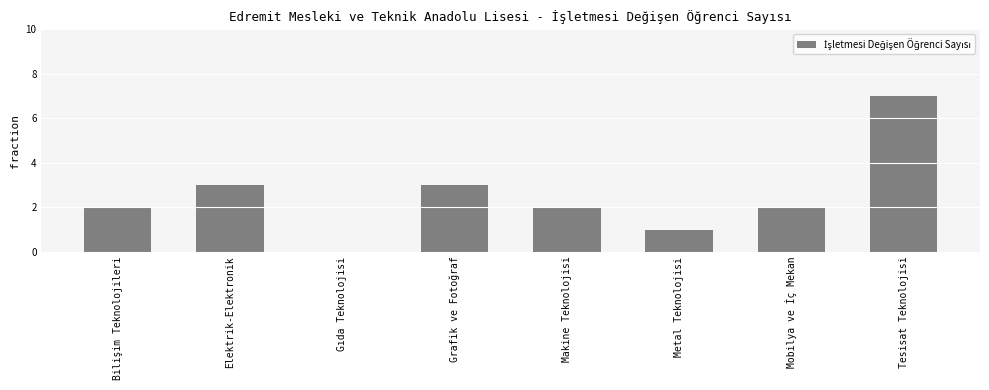

Is it true that the value at Makine Teknolojisi is 1?

False